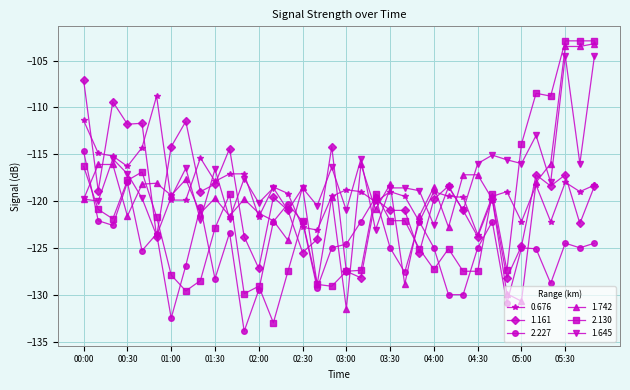

List the series in order of their peak value, highest first.

2.130, 1.742, 1.645, 1.161, 0.676, 2.227